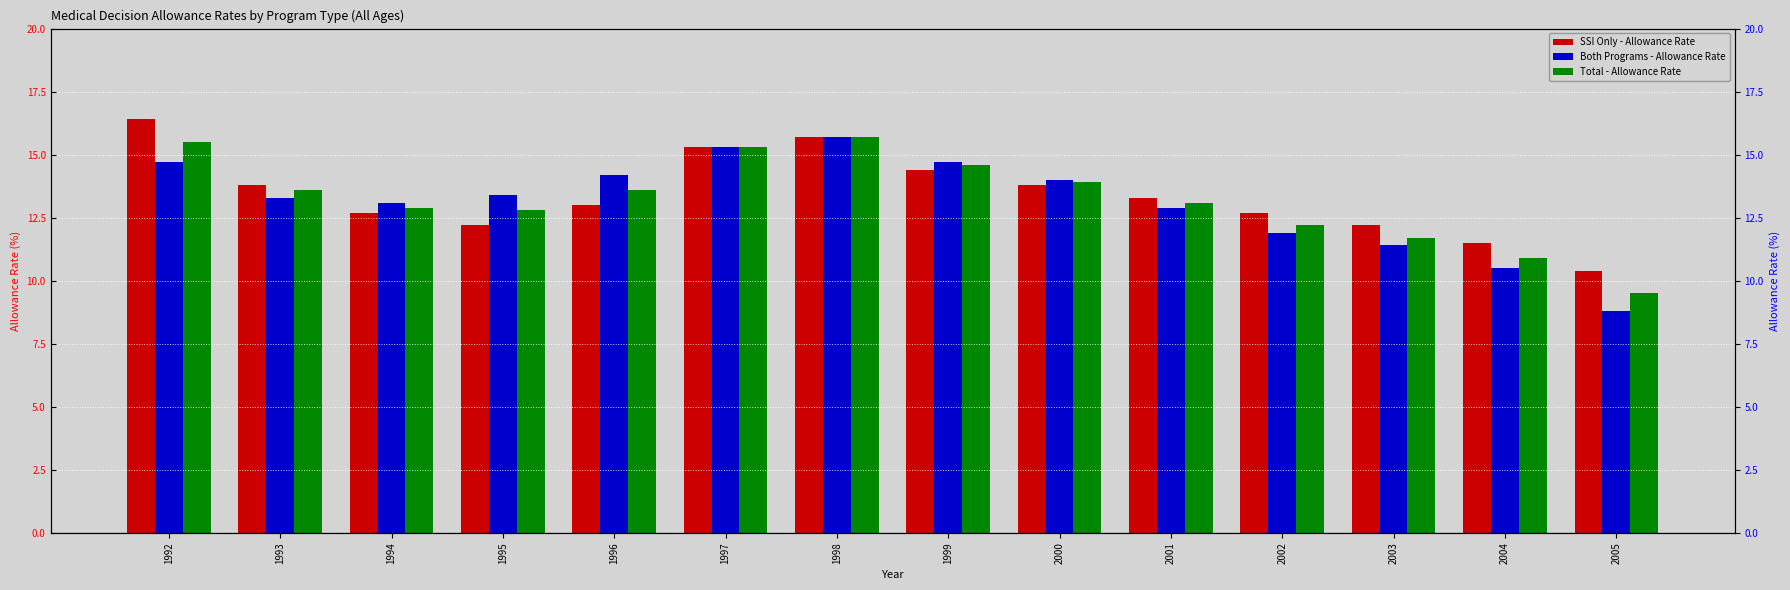

What is the total value across all series at 2000?

41.7